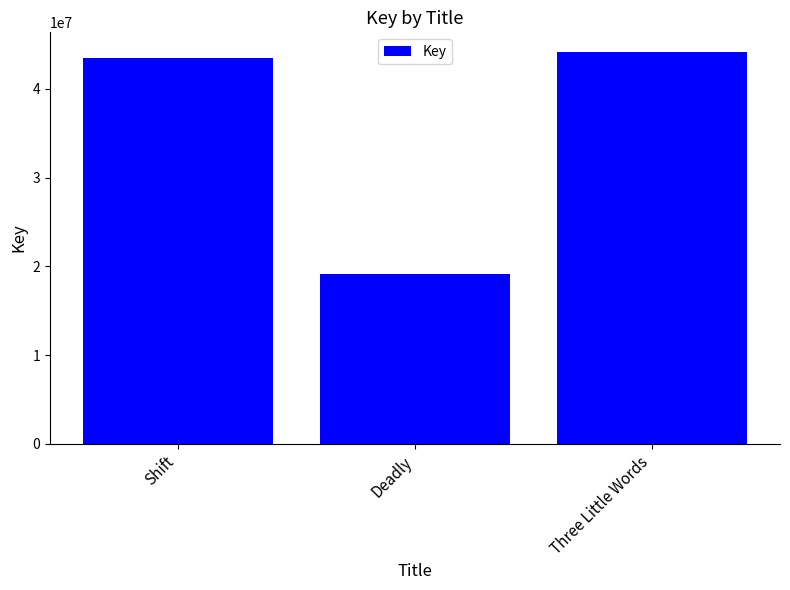

What is the average value?

35608184